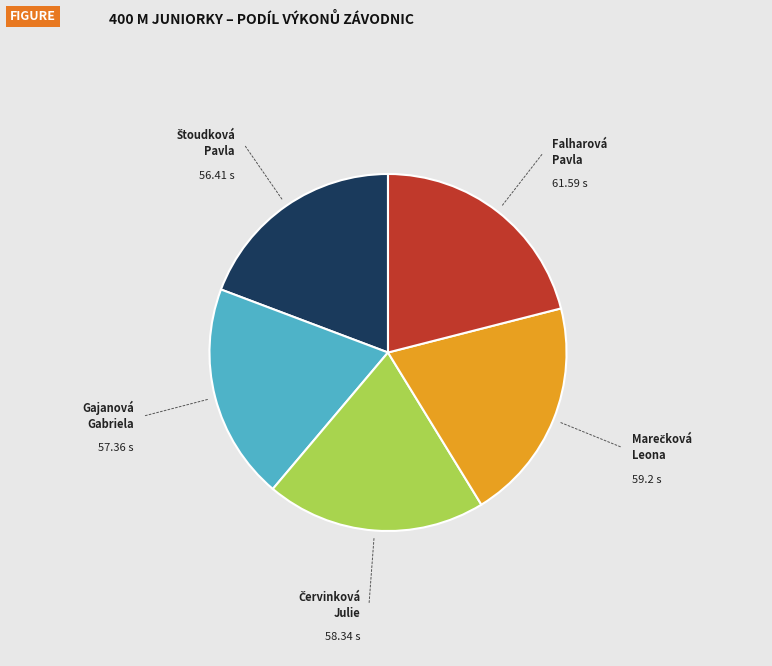

Is there a majority slice in this chart?

No